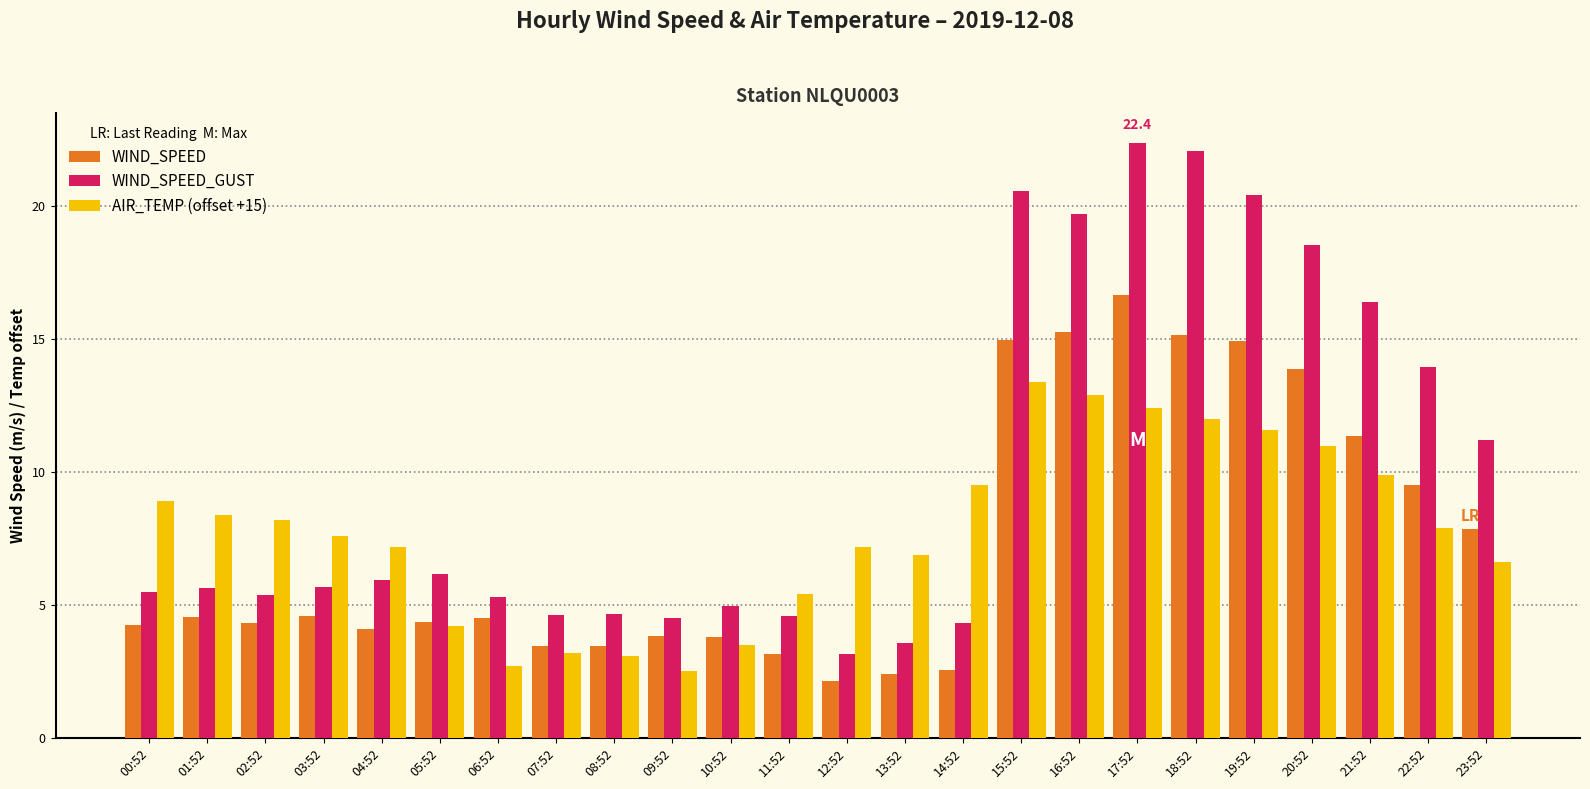

Count the number of categories in the chart.

24